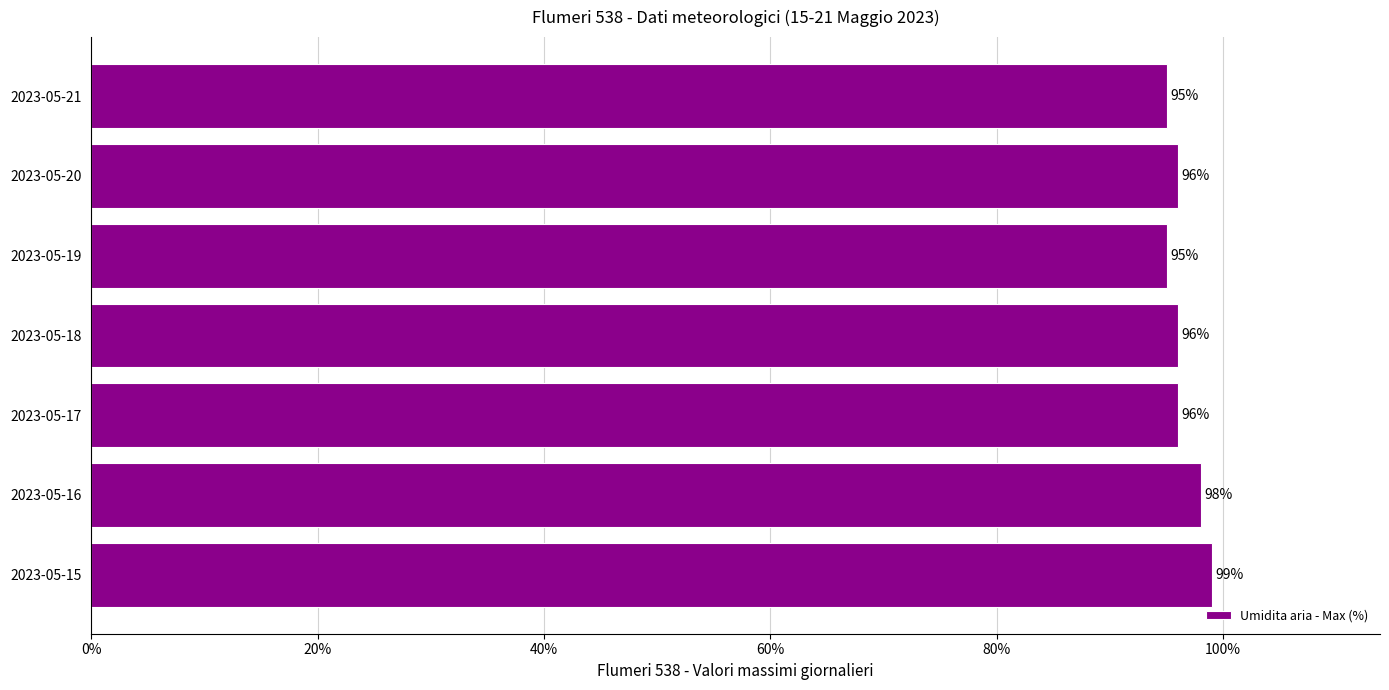

Is it true that the value at 2023-05-16 is 41?

False